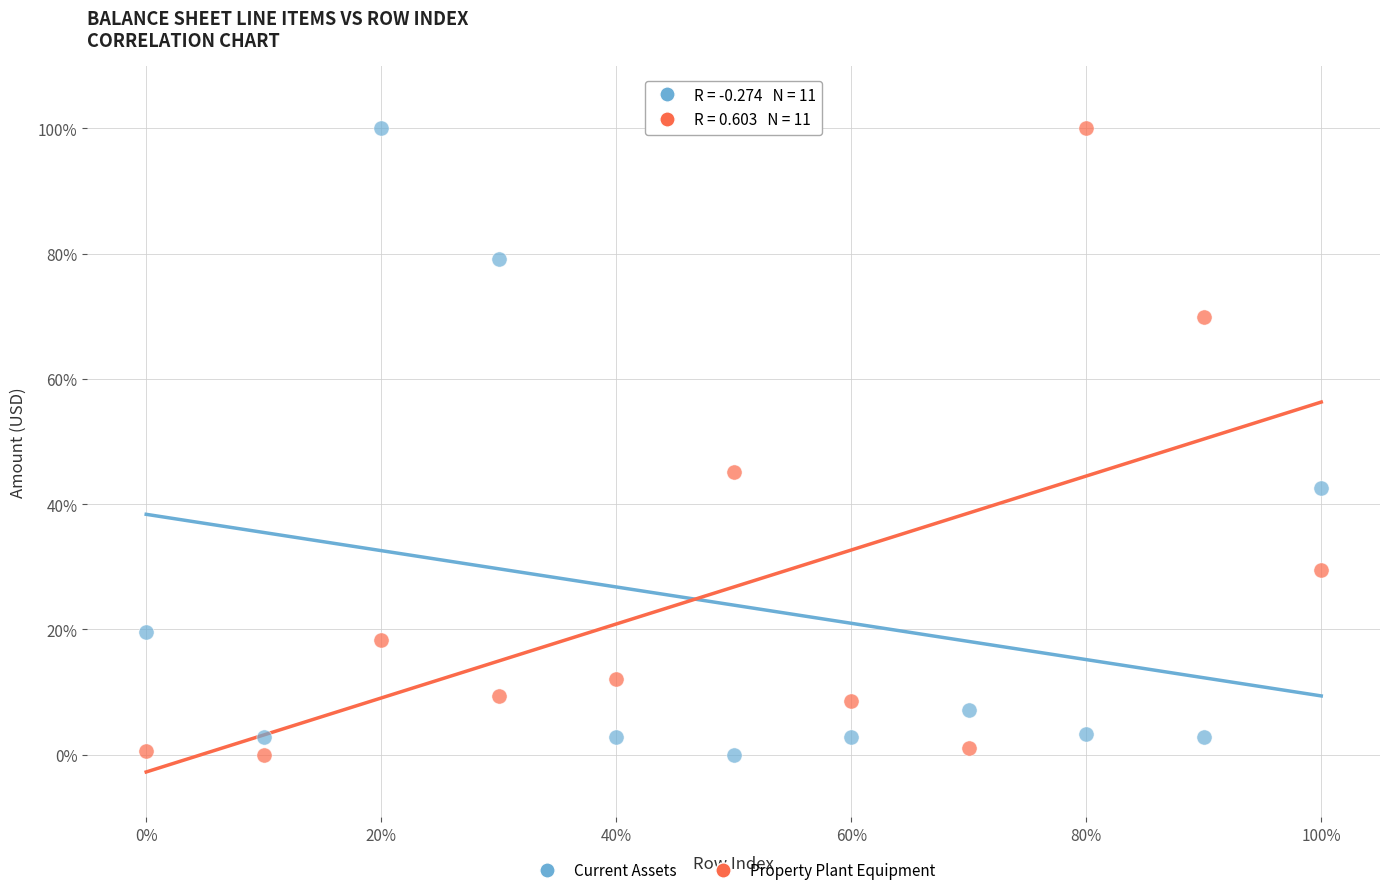

What are all the series names shown in the legend?

Current Assets, Property Plant Equipment